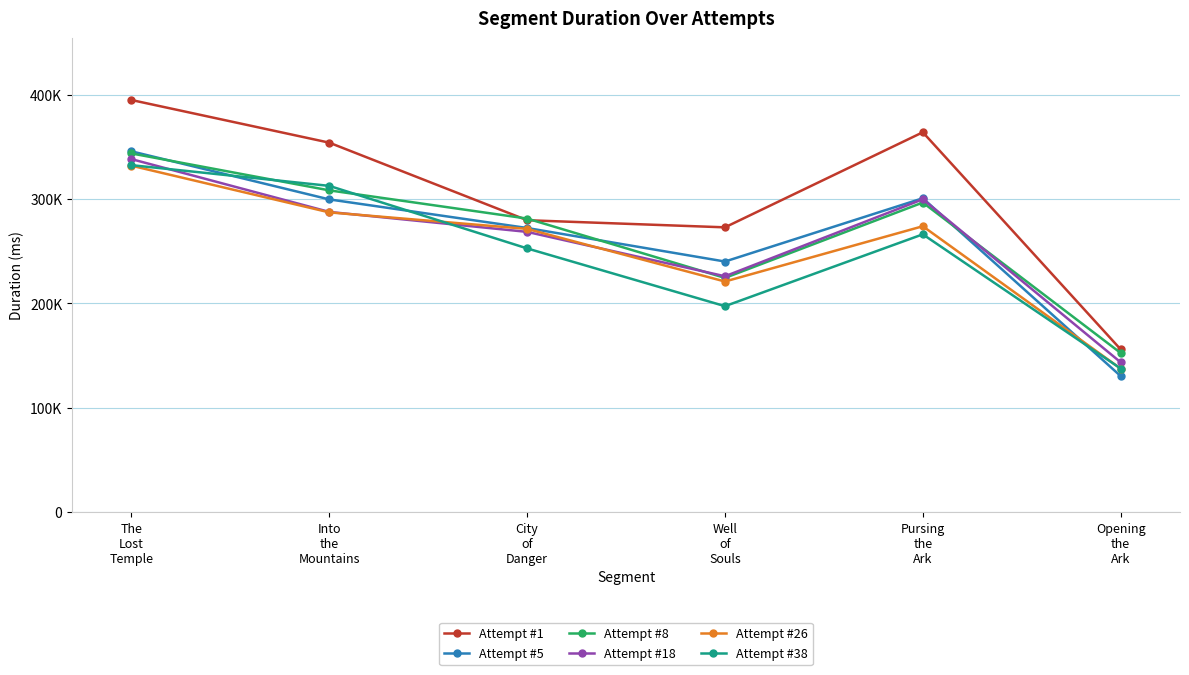

Is the value of Attempt #8 at Opening
the
Ark greater than the value of Attempt #18 at Into
the
Mountains?

No